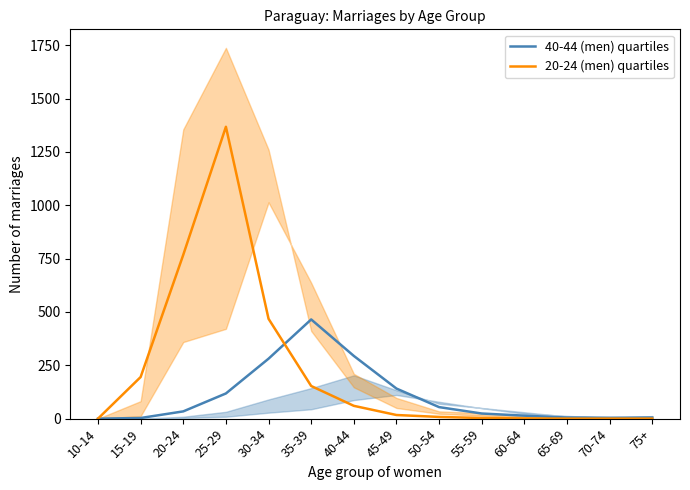

How many lines are shown in the chart?

2